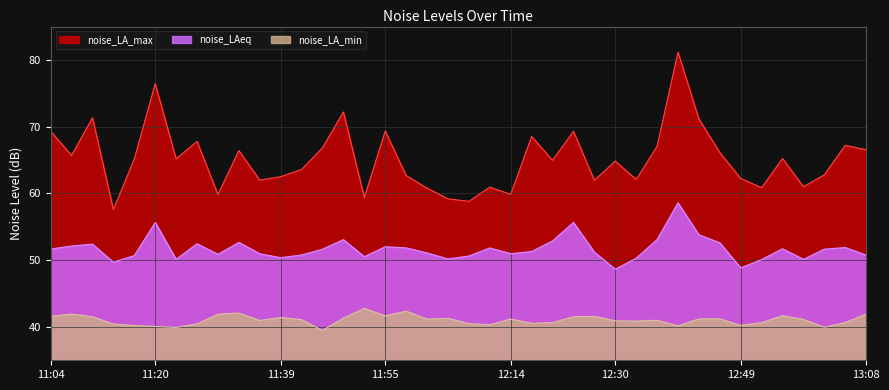

Reading left to right, list all the values displayed in this chart.

noise_LA_max: 69.3	65.7	71.3	57.6	65.2	76.4	65.2	67.8	59.8	66.4	62.0	62.5	63.6	66.8	72.2	59.4	69.4	62.7	60.8	59.2	58.8	60.9	59.9	68.5	65.0	69.3	62.0	64.8	62.1	67.0	81.2	71.2	66.1	62.2	60.9	65.2	61.0	62.8	67.2	66.5
noise_LAeq: 51.7	52.1	52.4	49.7	50.7	55.6	50.1	52.5	50.9	52.7	51.0	50.4	50.8	51.6	53.1	50.5	52.0	51.8	51.1	50.2	50.6	51.8	51.0	51.3	52.9	55.7	51.2	48.6	50.3	53.1	58.6	53.8	52.6	48.8	50.1	51.7	50.1	51.6	51.9	50.8
noise_LA_min: 41.6	41.9	41.5	40.4	40.2	40.1	39.9	40.5	41.9	42.1	41.0	41.4	41.1	39.5	41.3	42.8	41.7	42.4	41.2	41.3	40.5	40.3	41.2	40.5	40.6	41.5	41.6	40.9	40.9	41.0	40.2	41.2	41.2	40.2	40.6	41.7	41.1	40.0	40.6	41.9